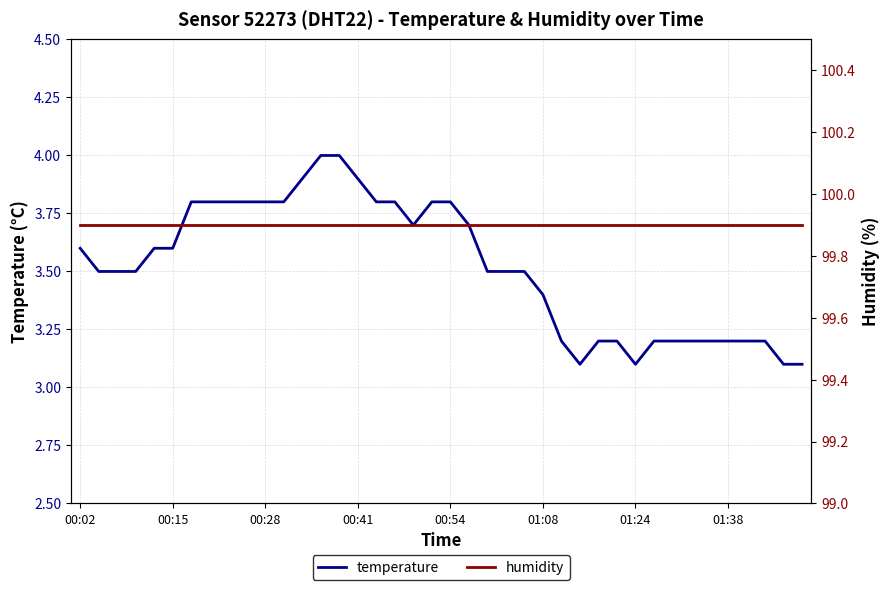

What is the minimum value for temperature?

3.1